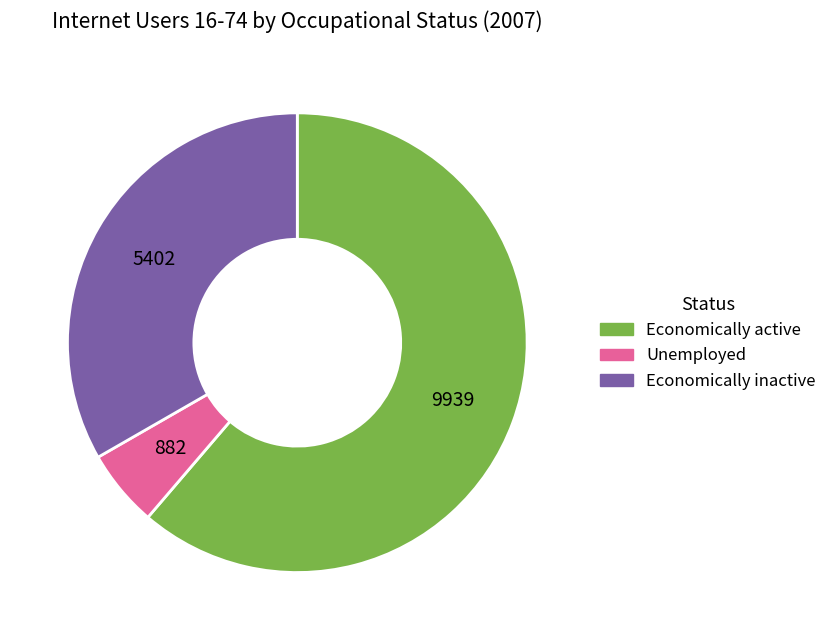

Between Economically active and Economically inactive, which is larger?

Economically active